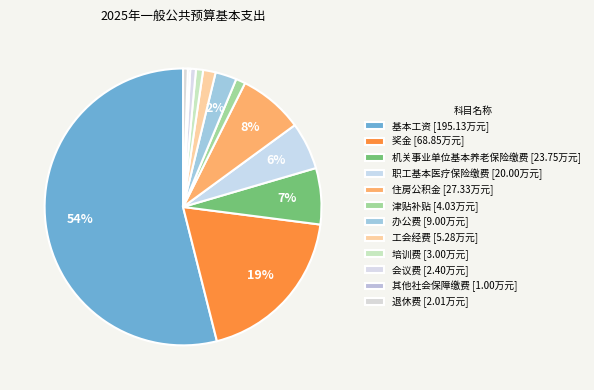

Is it true that 培训费 is 9% of the pie?

False